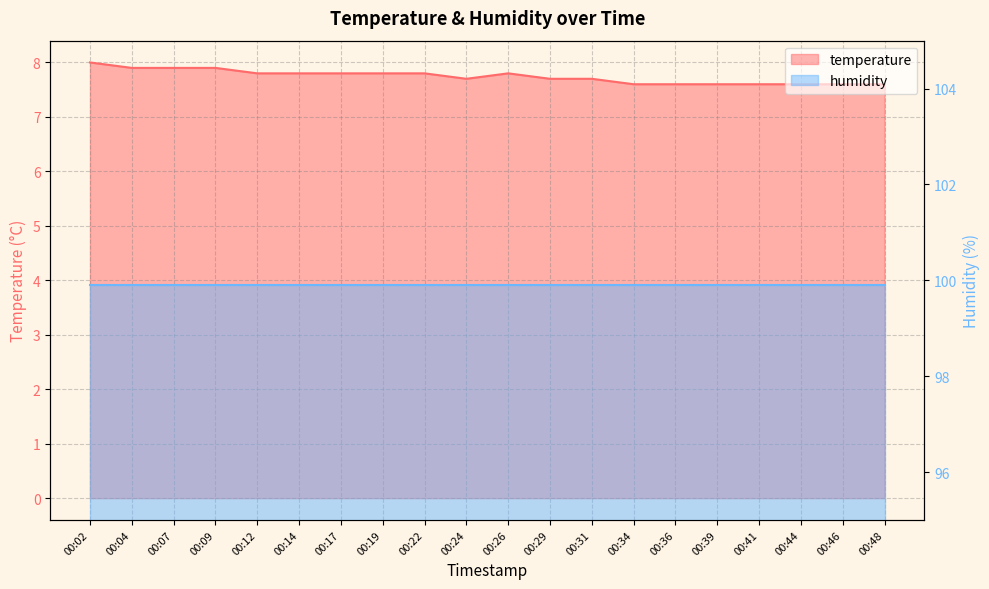

What is the value of the 18th point from the left?

7.6